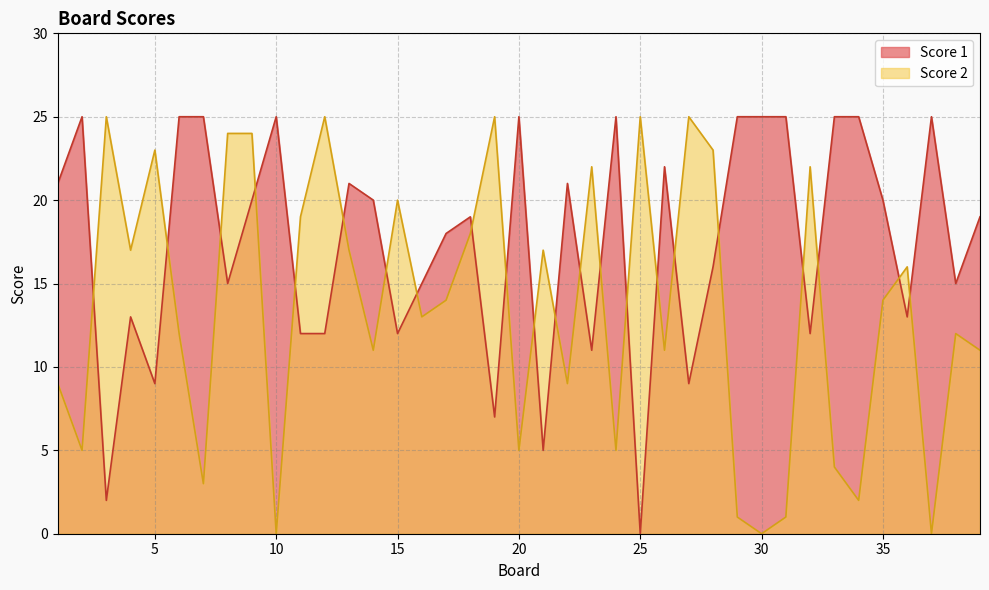

Rank the series at 5 from lowest to highest value.

Score 1, Score 2